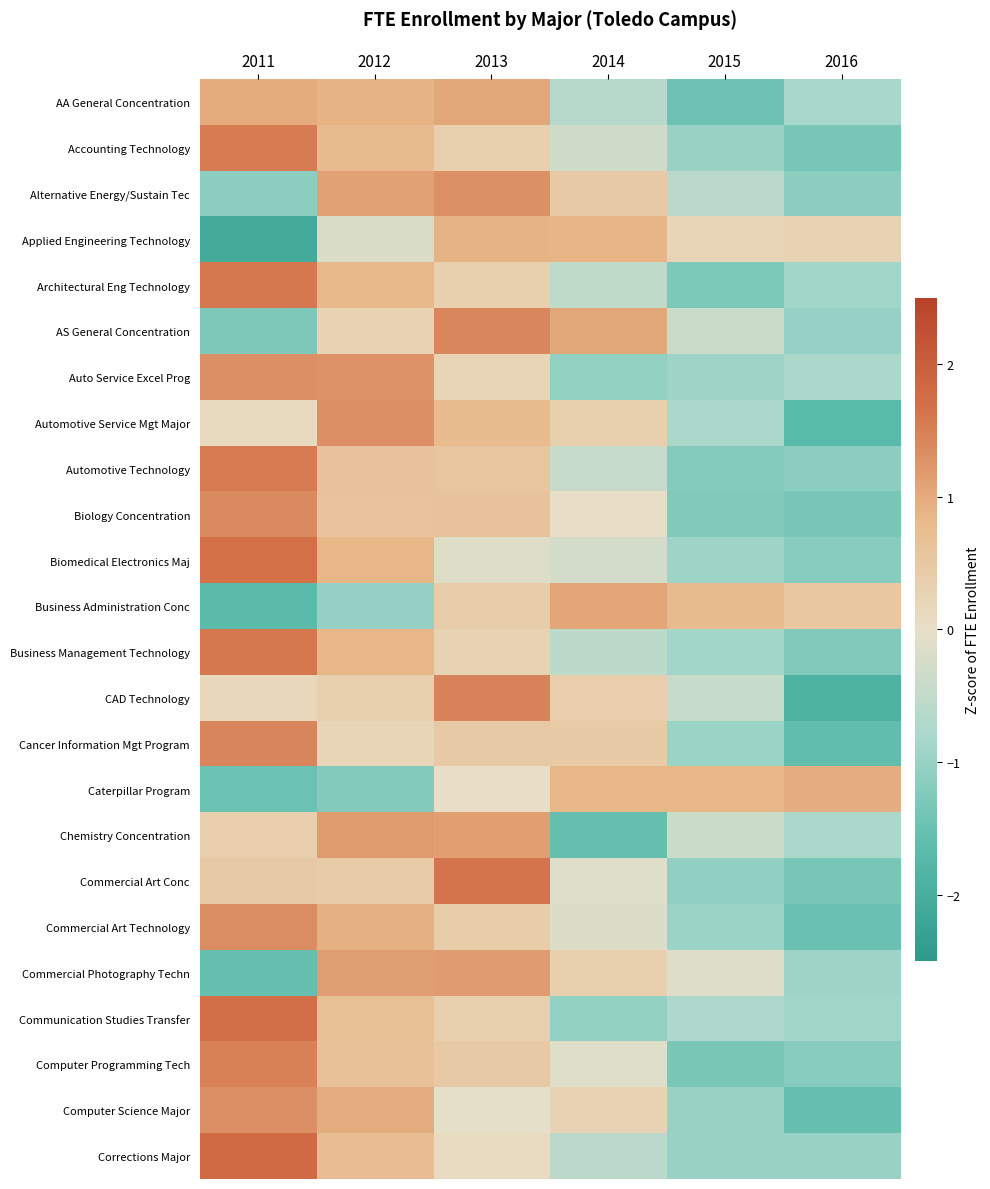

Reading right to left, transcribe all the data shown in this chart.

AA General Concentration: 2016=-0.8	2015=-1.5	2014=-0.6	2013=1.0	2012=0.9	2011=1.0
Accounting Technology: 2016=-1.3	2015=-1.0	2014=-0.3	2013=0.3	2012=0.8	2011=1.6
Alternative Energy/Sustain Tec: 2016=-1.1	2015=-0.6	2014=0.5	2013=1.3	2012=1.1	2011=-1.1
Applied Engineering Technology: 2016=0.3	2015=0.2	2014=0.9	2013=0.9	2012=-0.2	2011=-2.1
Architectural Eng Technology: 2016=-0.9	2015=-1.3	2014=-0.5	2013=0.3	2012=0.8	2011=1.6
AS General Concentration: 2016=-1.0	2015=-0.4	2014=1.0	2013=1.4	2012=0.2	2011=-1.3
Auto Service Excel Prog: 2016=-0.8	2015=-0.9	2014=-1.1	2013=0.2	2012=1.3	2011=1.3
Automotive Service Mgt Major: 2016=-1.7	2015=-0.8	2014=0.3	2013=0.8	2012=1.3	2011=0.1
Automotive Technology: 2016=-1.1	2015=-1.2	2014=-0.4	2013=0.6	2012=0.6	2011=1.6
Biology Concentration: 2016=-1.4	2015=-1.2	2014=0.0	2013=0.6	2012=0.6	2011=1.4
Biomedical Electronics Maj: 2016=-1.2	2015=-0.9	2014=-0.3	2013=-0.1	2012=0.9	2011=1.7
Business Administration Conc: 2016=0.5	2015=0.8	2014=1.0	2013=0.4	2012=-1.0	2011=-1.7
Business Management Technology: 2016=-1.2	2015=-0.9	2014=-0.6	2013=0.3	2012=0.9	2011=1.6
CAD Technology: 2016=-1.9	2015=-0.4	2014=0.4	2013=1.5	2012=0.3	2011=0.2
Cancer Information Mgt Program: 2016=-1.6	2015=-1.0	2014=0.4	2013=0.5	2012=0.2	2011=1.4
Caterpillar Program: 2016=1.0	2015=0.8	2014=0.9	2013=0.0	2012=-1.2	2011=-1.5
Chemistry Concentration: 2016=-0.8	2015=-0.4	2014=-1.5	2013=1.2	2012=1.2	2011=0.4
Commercial Art Conc: 2016=-1.3	2015=-1.1	2014=-0.1	2013=1.6	2012=0.4	2011=0.5
Commercial Art Technology: 2016=-1.5	2015=-1.0	2014=-0.2	2013=0.4	2012=0.9	2011=1.3
Commercial Photography Techn: 2016=-0.9	2015=-0.1	2014=0.3	2013=1.2	2012=1.1	2011=-1.5
Communication Studies Transfer: 2016=-0.9	2015=-0.7	2014=-1.1	2013=0.3	2012=0.7	2011=1.7
Computer Programming Tech: 2016=-1.2	2015=-1.3	2014=-0.1	2013=0.5	2012=0.6	2011=1.5
Computer Science Major: 2016=-1.5	2015=-1.0	2014=0.2	2013=-0.0	2012=1.0	2011=1.3
Corrections Major: 2016=-1.0	2015=-1.0	2014=-0.6	2013=0.1	2012=0.7	2011=1.8